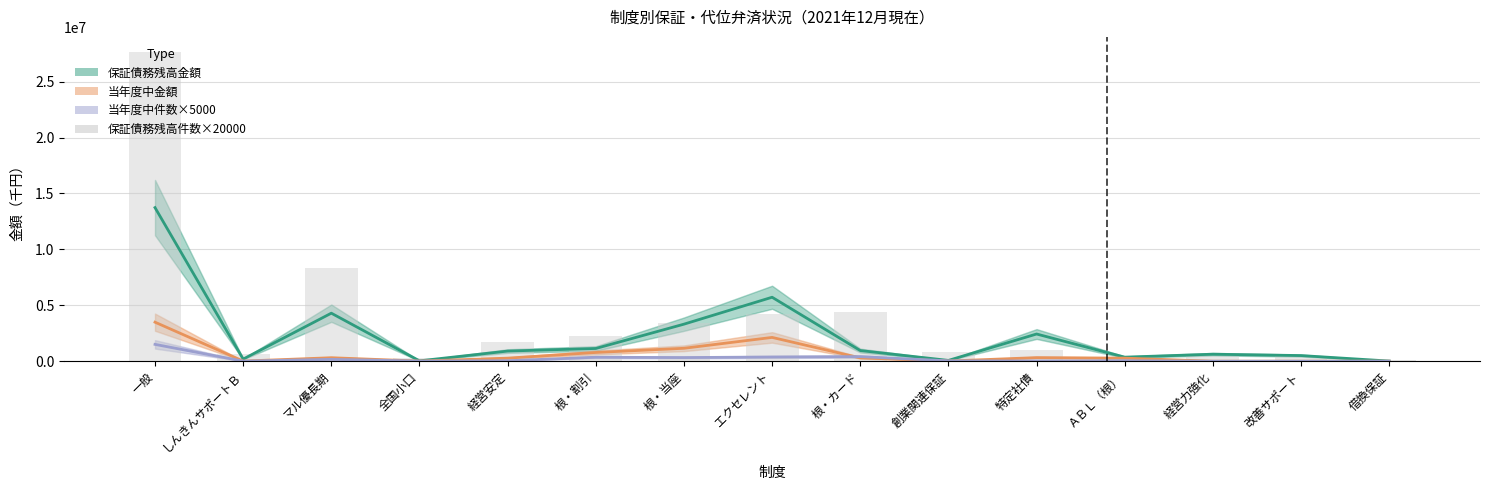

What is the value of the 当年度中件数×5000 bar at the 3rd from the left?

165000